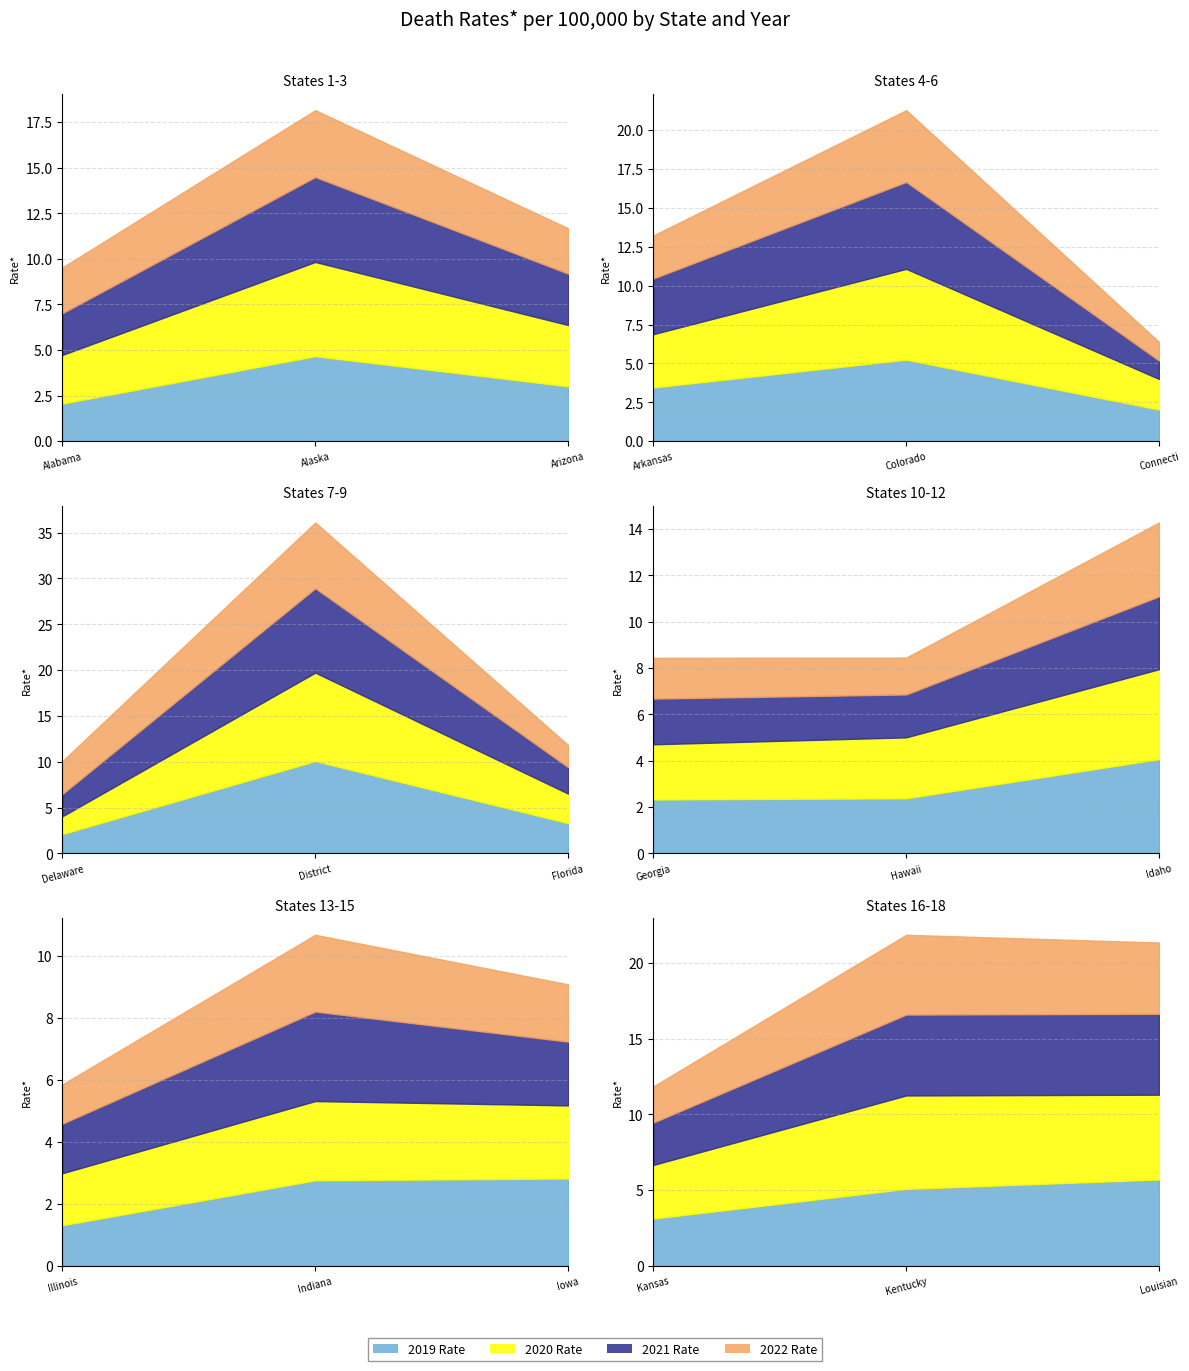

Which has a higher value, Idaho or Kentucky?

Kentucky